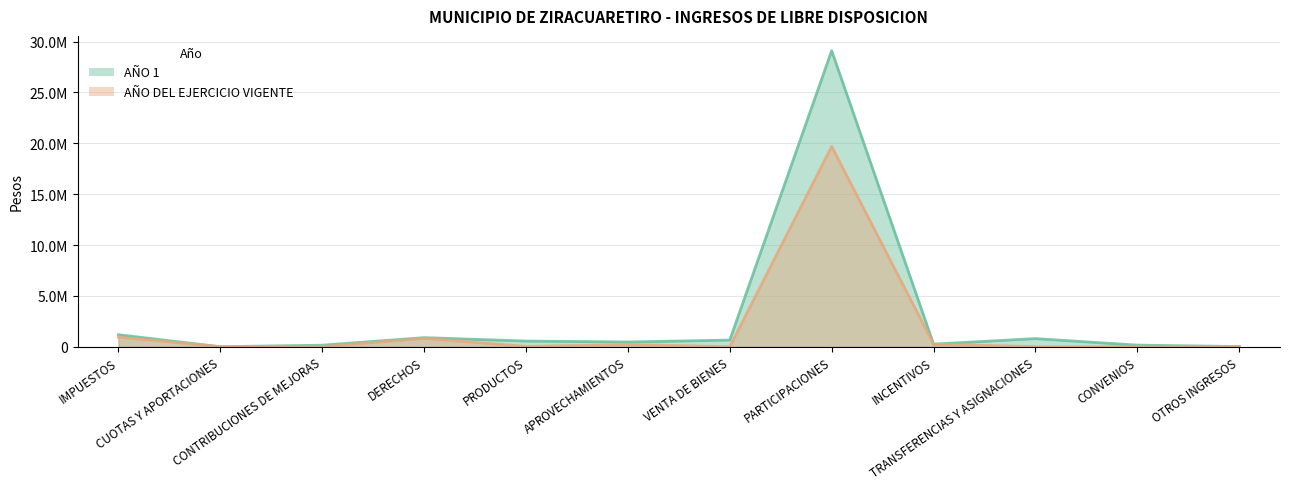

True or false: AÑO DEL EJERCICIO VIGENTE has a value of -13084899.6 at CONVENIOS.

False